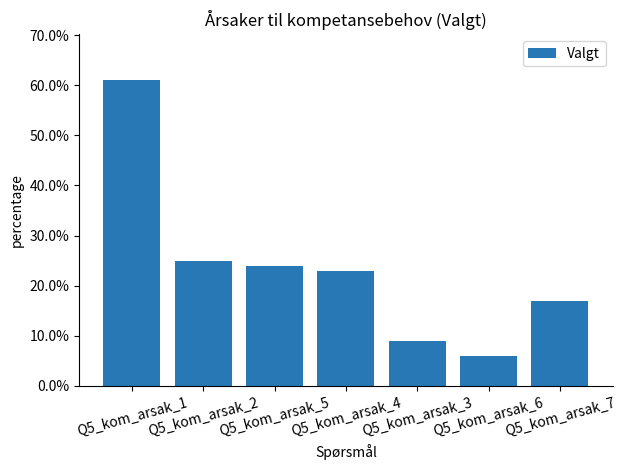

List the labels in order of value, largest first.

Q5_kom_arsak_1, Q5_kom_arsak_2, Q5_kom_arsak_5, Q5_kom_arsak_4, Q5_kom_arsak_7, Q5_kom_arsak_3, Q5_kom_arsak_6